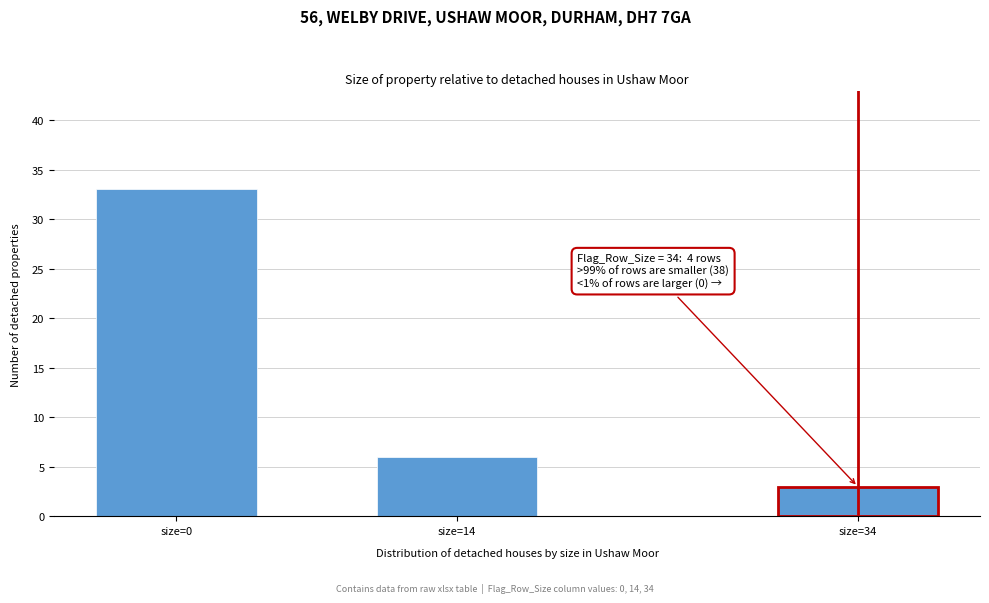

Reading left to right, transcribe all the data shown in this chart.

size=0=33	size=14=6	size=34=3